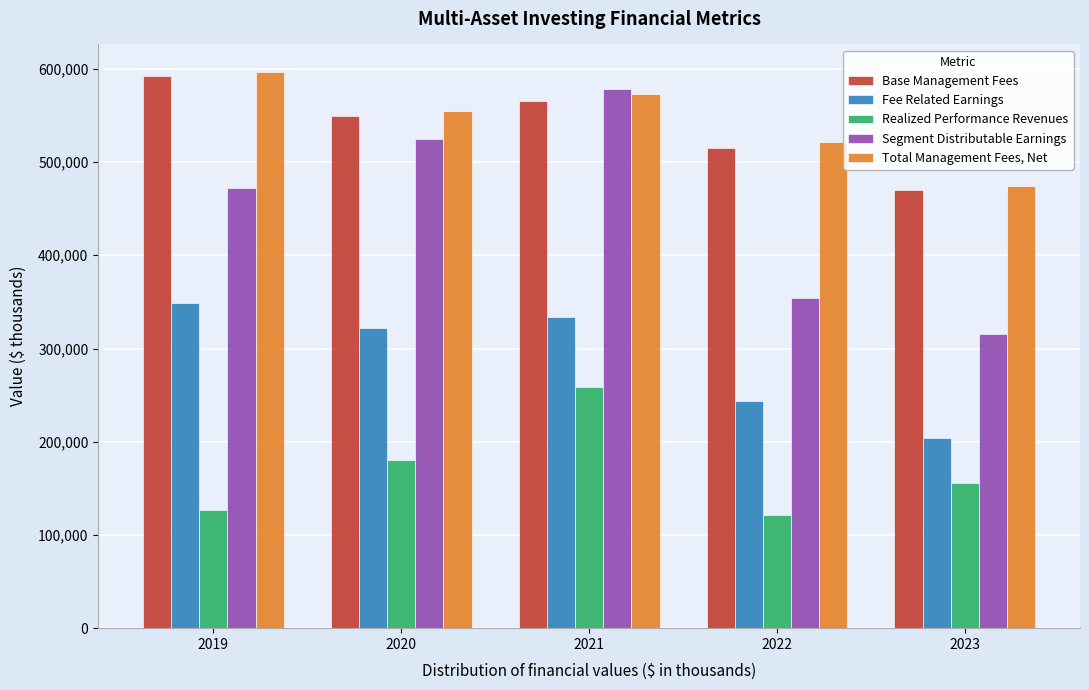

Reading left to right, extract all data points from this chart.

Base Management Fees: 2019=592636	2020=549575	2021=565432	2022=515373	2023=470237
Fee Related Earnings: 2019=348347	2020=321899	2021=334082	2022=243590	2023=203476
Realized Performance Revenues: 2019=126713	2020=180103	2021=258338	2022=121746	2023=155259
Segment Distributable Earnings: 2019=472566	2020=524746	2021=578650	2022=354553	2023=315713
Total Management Fees, Net: 2019=596364	2020=555308	2021=572864	2022=521452	2023=474253